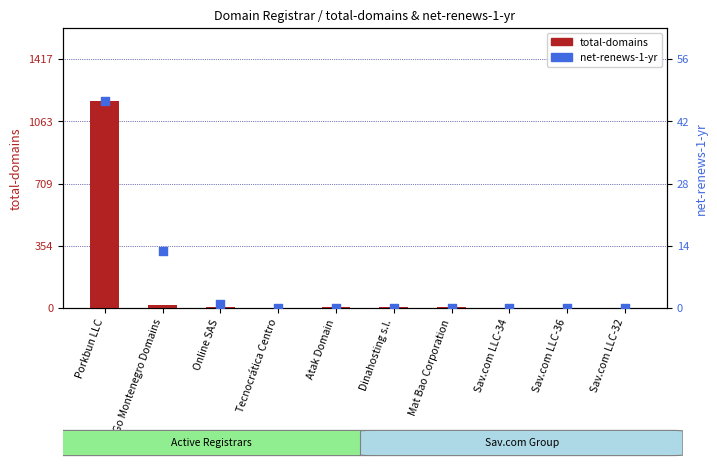

At how many categories does at least one series exceed 1087?

1